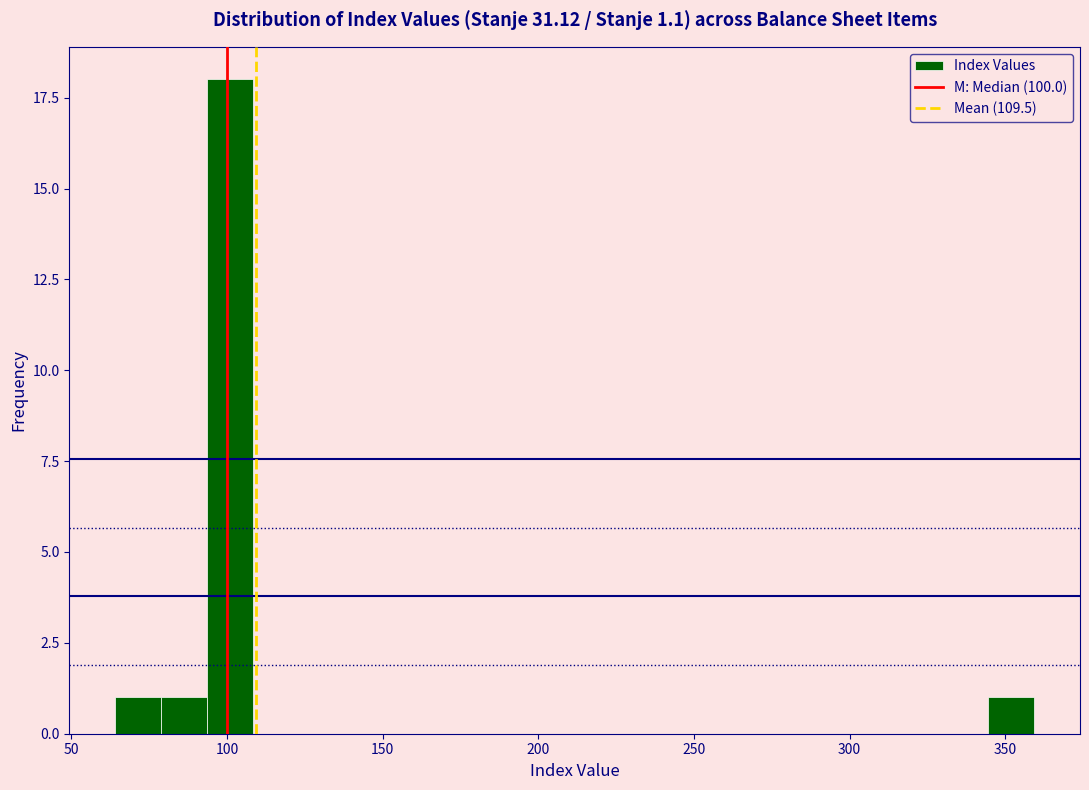

Around what value on the x-axis is the tallest bar? Give the approximate position of its centre, as read against the axis.

100